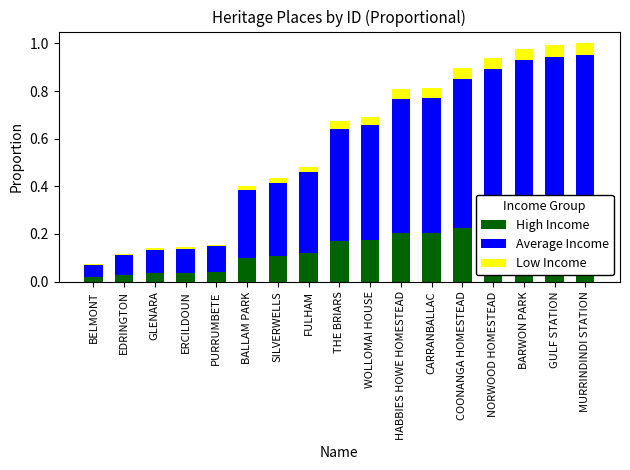

Is the value of High Income at FULHAM greater than the value of Low Income at HABBIES HOWE HOMESTEAD?

Yes